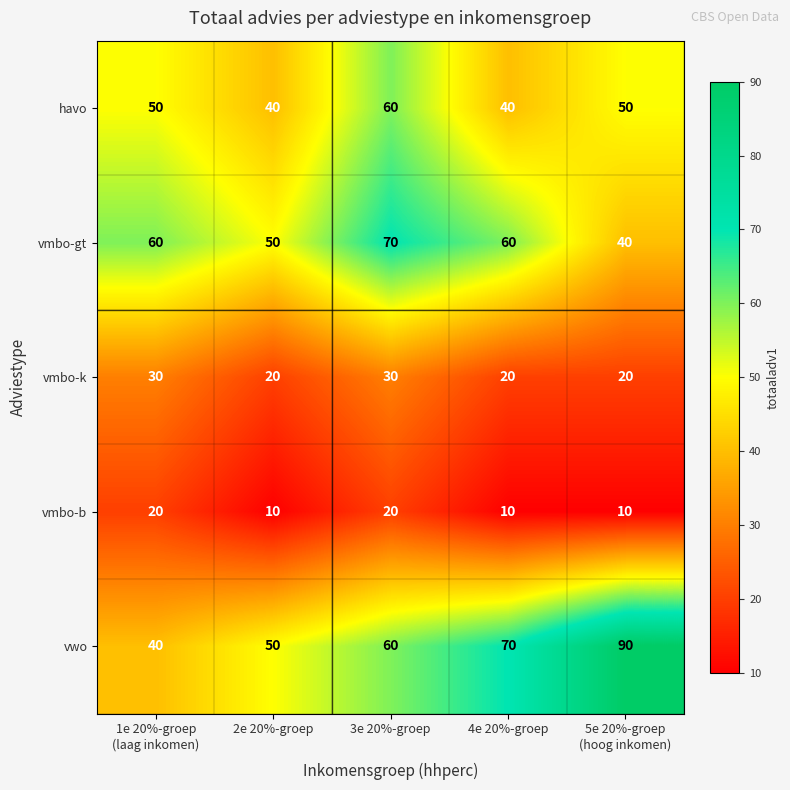

Reading right to left, extract all data points from this chart.

havo: 50	40	60	40	50
vmbo-gt: 40	60	70	50	60
vmbo-k: 20	20	30	20	30
vmbo-b: 10	10	20	10	20
vwo: 90	70	60	50	40